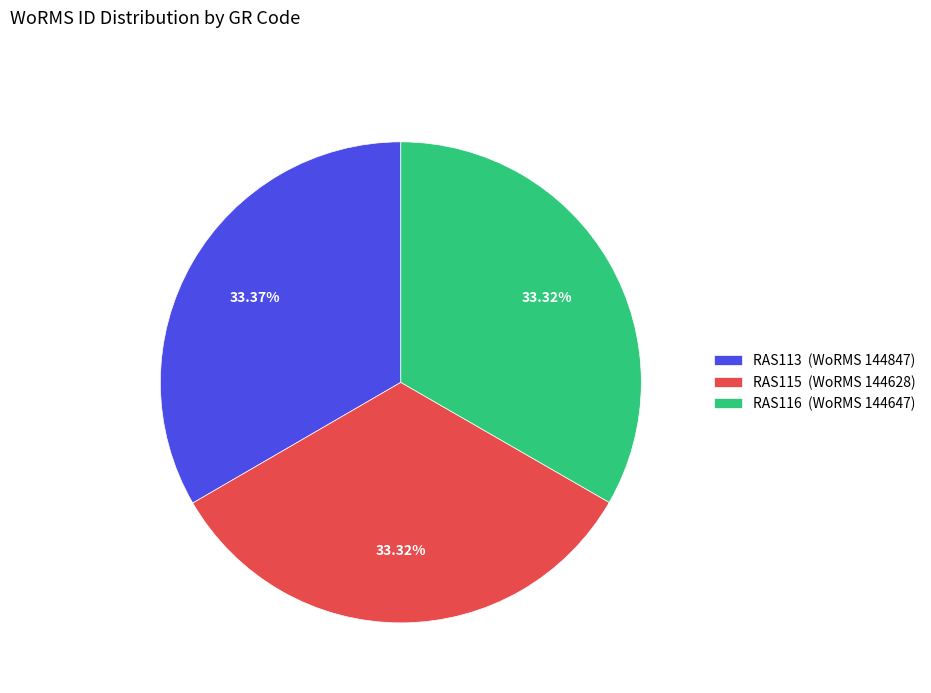

Is there any slice that represents more than half of the pie?

No